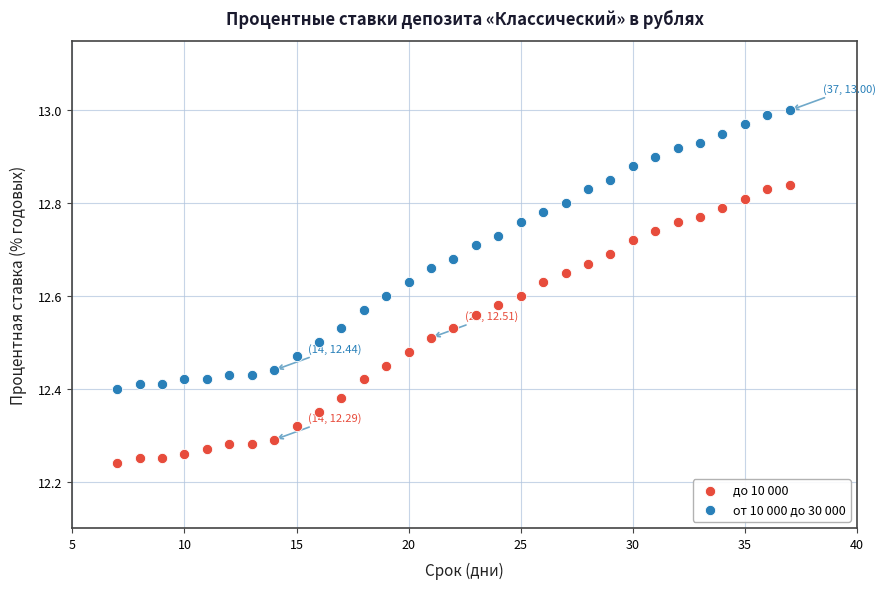

Across all data points, what is the range of Y values (max minus min)?

0.8